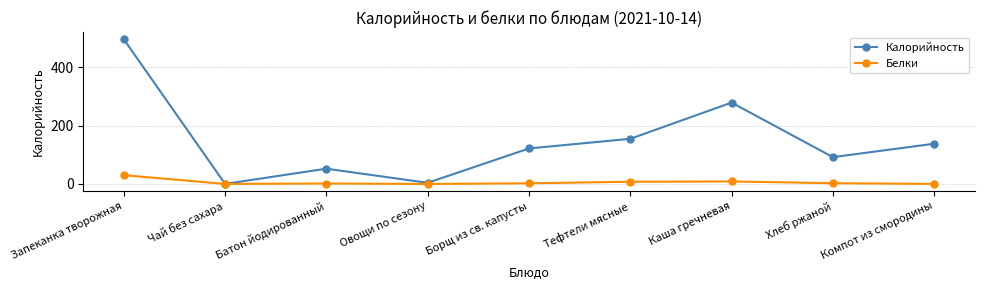

What is the approximate value of Калорийность at Борщ из св. капусты?

121.8